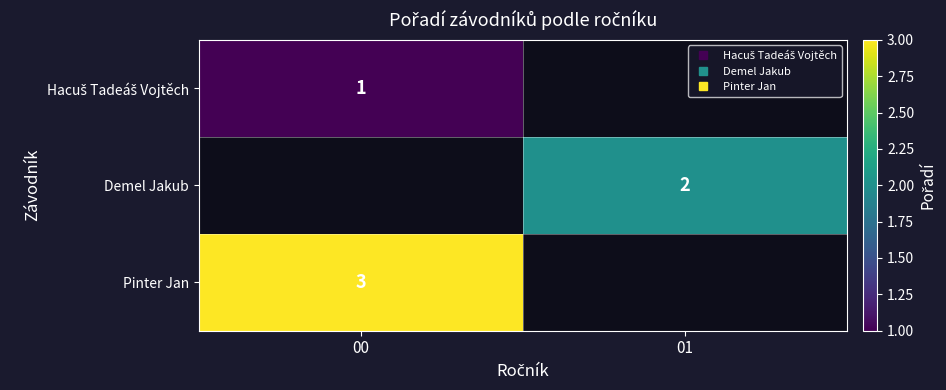

Read the Demel Jakub value at 01.

2.0